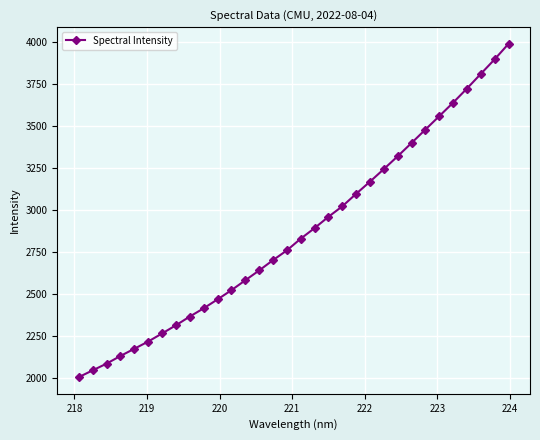

How many distinct data groups are displayed?

1